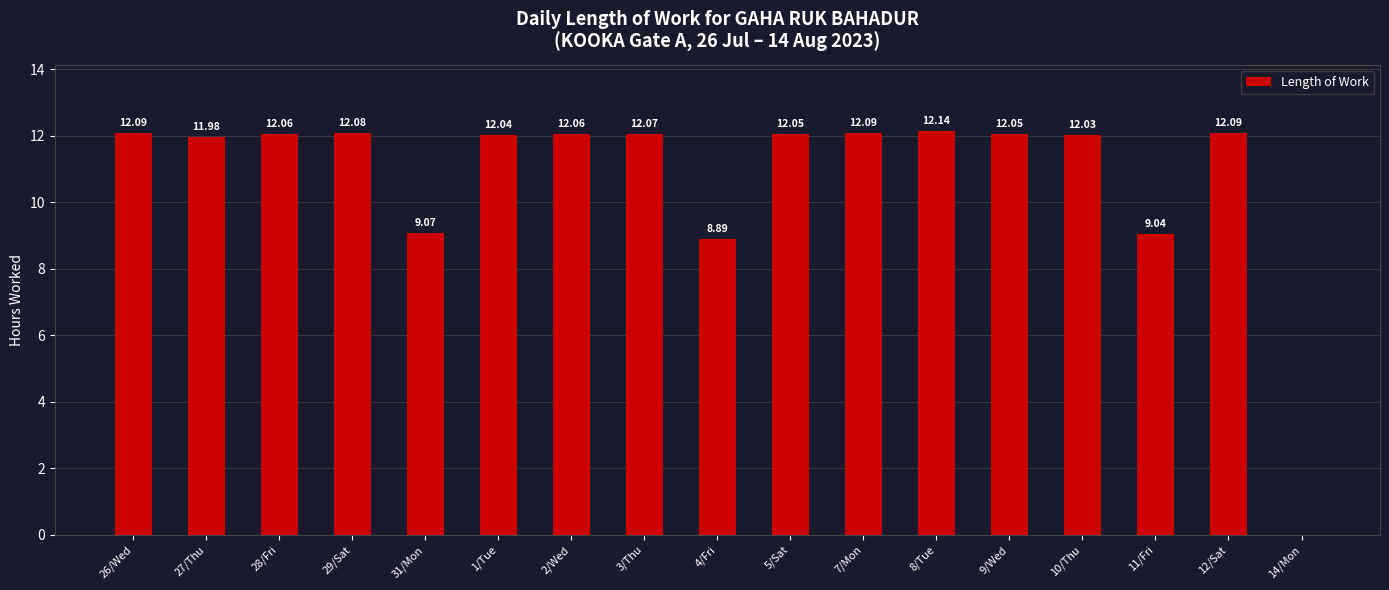

What is the sum of the values at 9/Wed and 27/Thu?

24.0